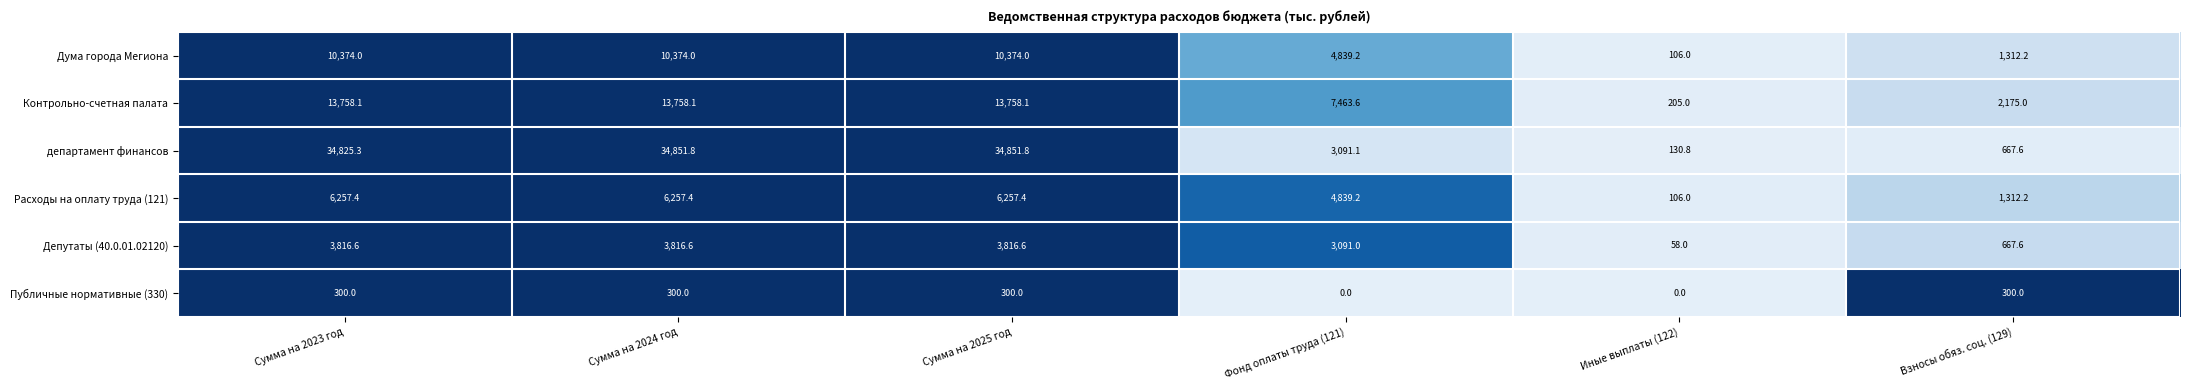

Which category has the lowest value in the Расходы на оплату труда (121) series?

Иные выплаты (122)